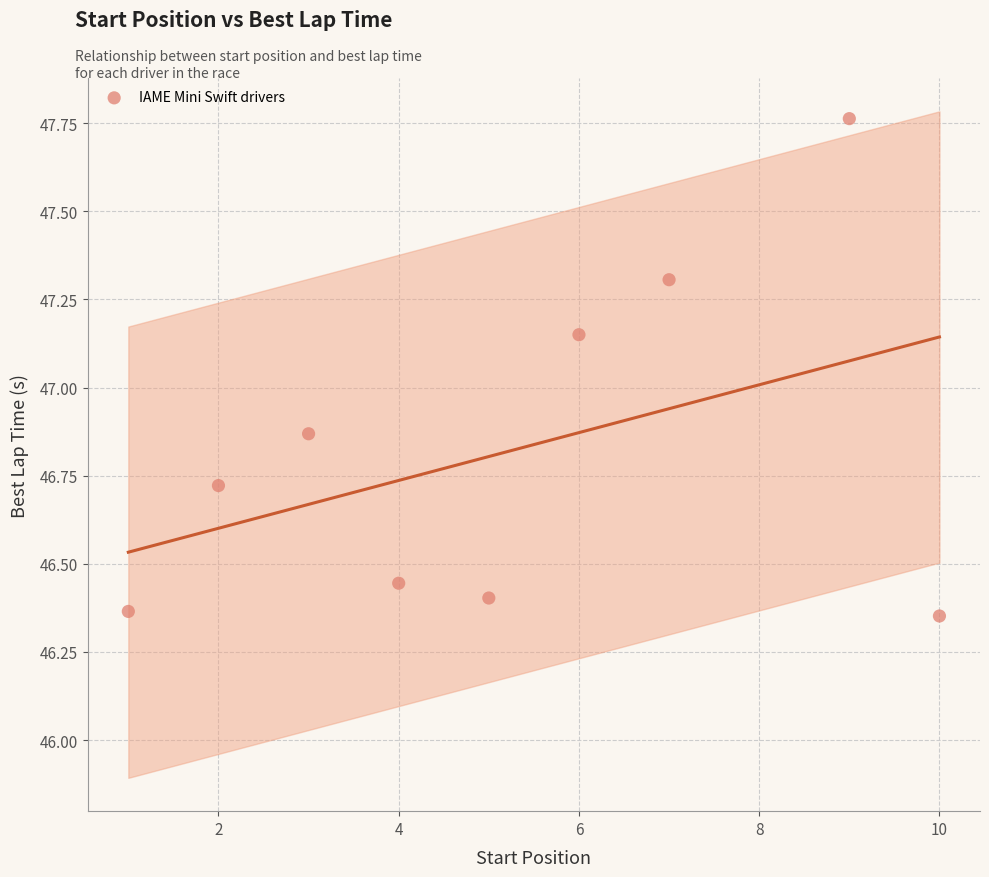

What is the average X value?

5.2